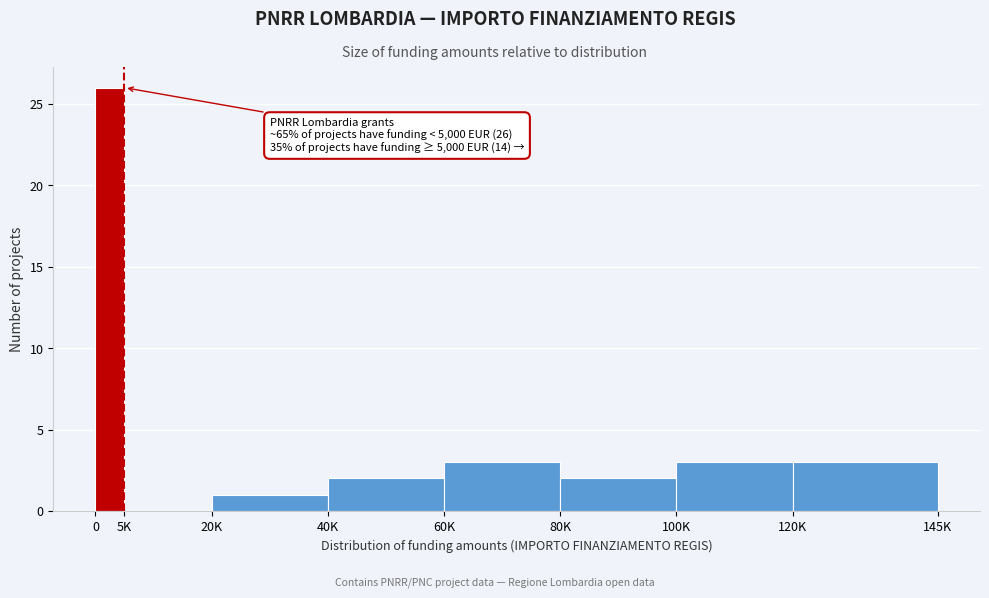

Reading left to right, list all the values displayed in this chart.

0=26	5K=0	20K=1	40K=2	60K=3	80K=2	100K=3	120K=3